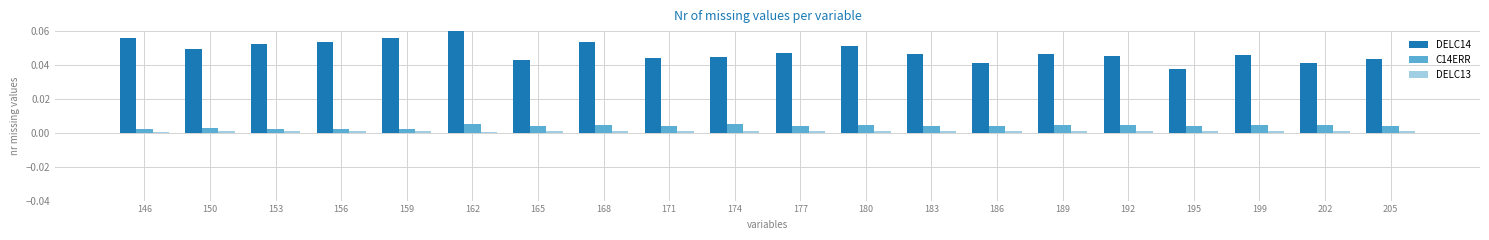

Reading left to right, list all the values displayed in this chart.

DELC14: 146=0.1	150=0.0	153=0.1	156=0.1	159=0.1	162=0.1	165=0.0	168=0.1	171=0.0	174=0.0	177=0.0	180=0.1	183=0.0	186=0.0	189=0.0	192=0.0	195=0.0	199=0.0	202=0.0	205=0.0
C14ERR: 146=0.0	150=0.0	153=0.0	156=0.0	159=0.0	162=0.0	165=0.0	168=0.0	171=0.0	174=0.0	177=0.0	180=0.0	183=0.0	186=0.0	189=0.0	192=0.0	195=0.0	199=0.0	202=0.0	205=0.0
DELC13: 146=0.0	150=0.0	153=0.0	156=0.0	159=0.0	162=0.0	165=0.0	168=0.0	171=0.0	174=0.0	177=0.0	180=0.0	183=0.0	186=0.0	189=0.0	192=0.0	195=0.0	199=0.0	202=0.0	205=0.0